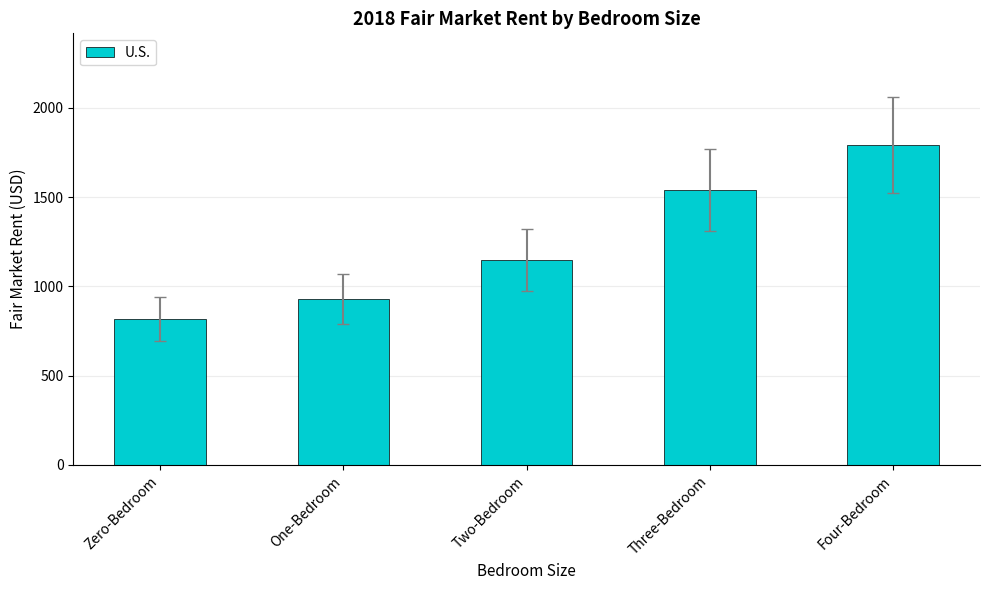

What is the difference between the second highest and second lowest values?

610.3